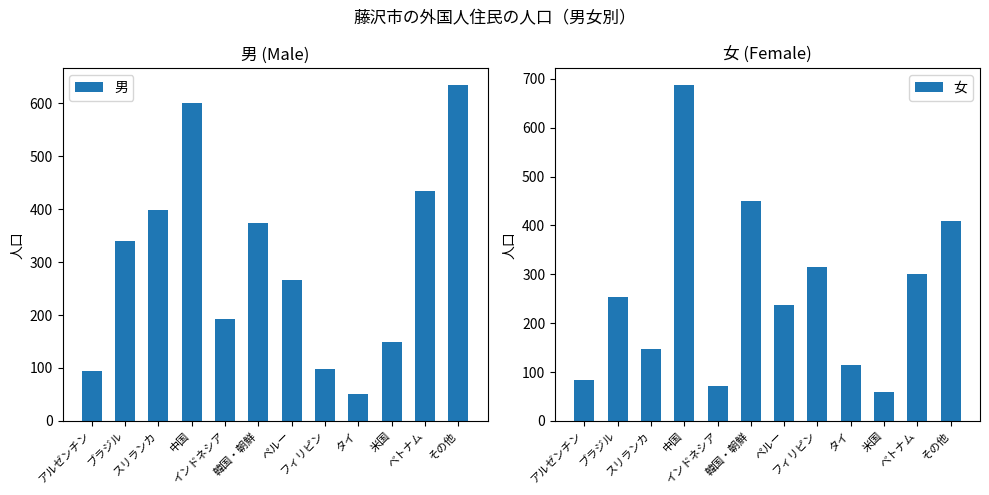

How many categories are shown in the chart?

12